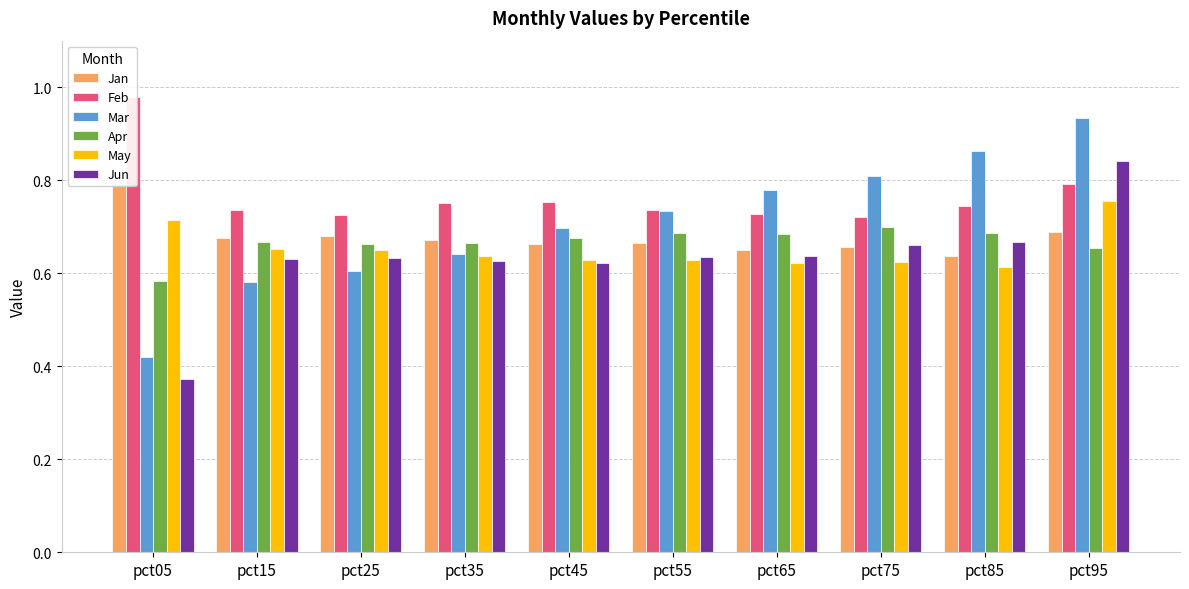

At which category is the sum across all series the highest?

pct95